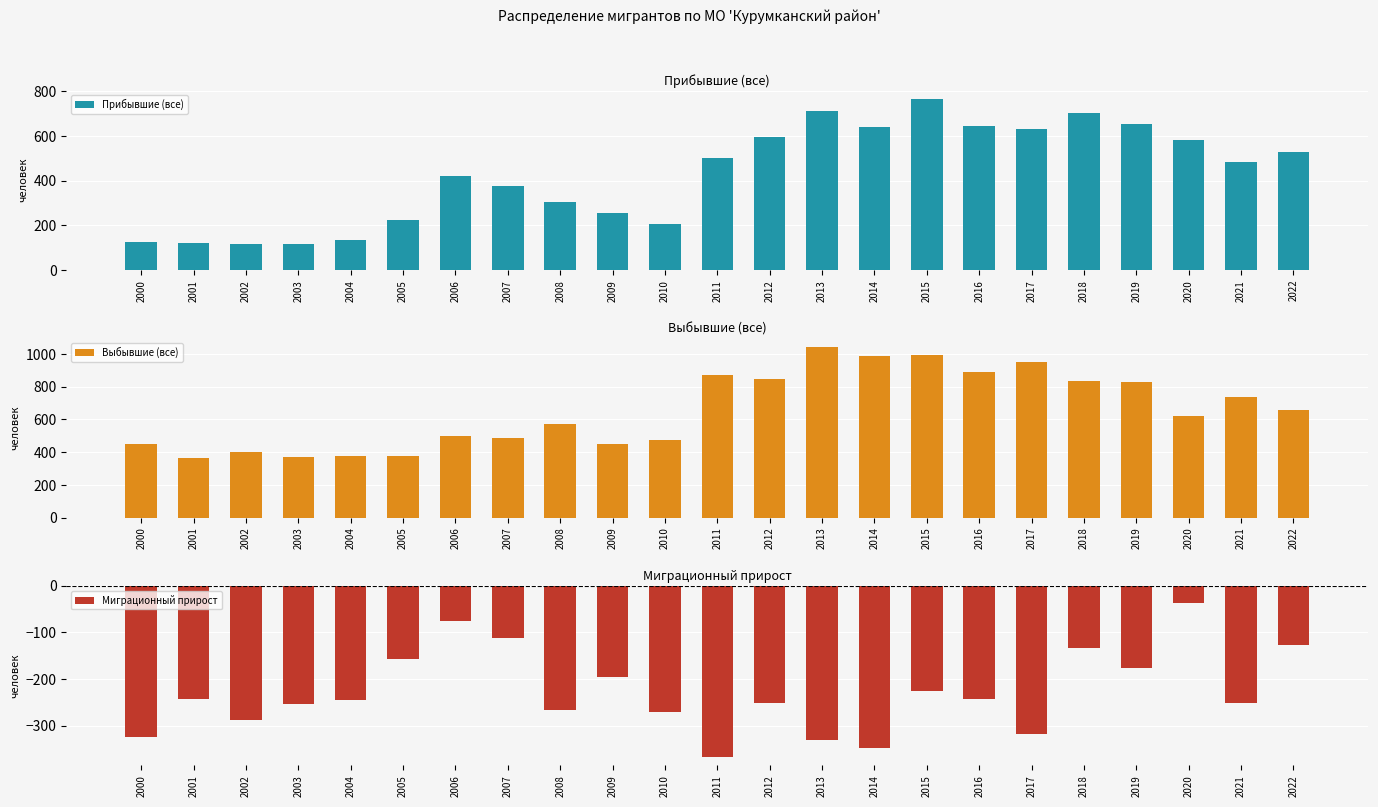

Which series has the largest range (max minus min)?

Выбывшие (все)